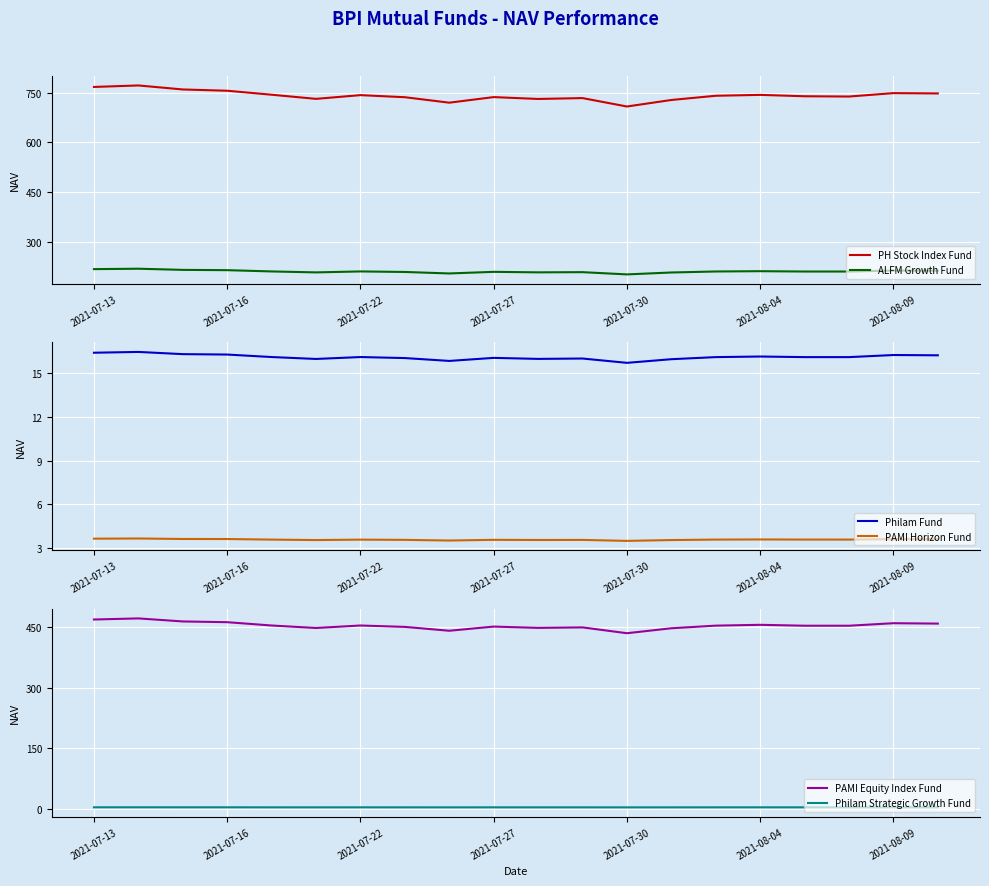

What is the value of the Philam Fund point at the 9th from the left?

15.8